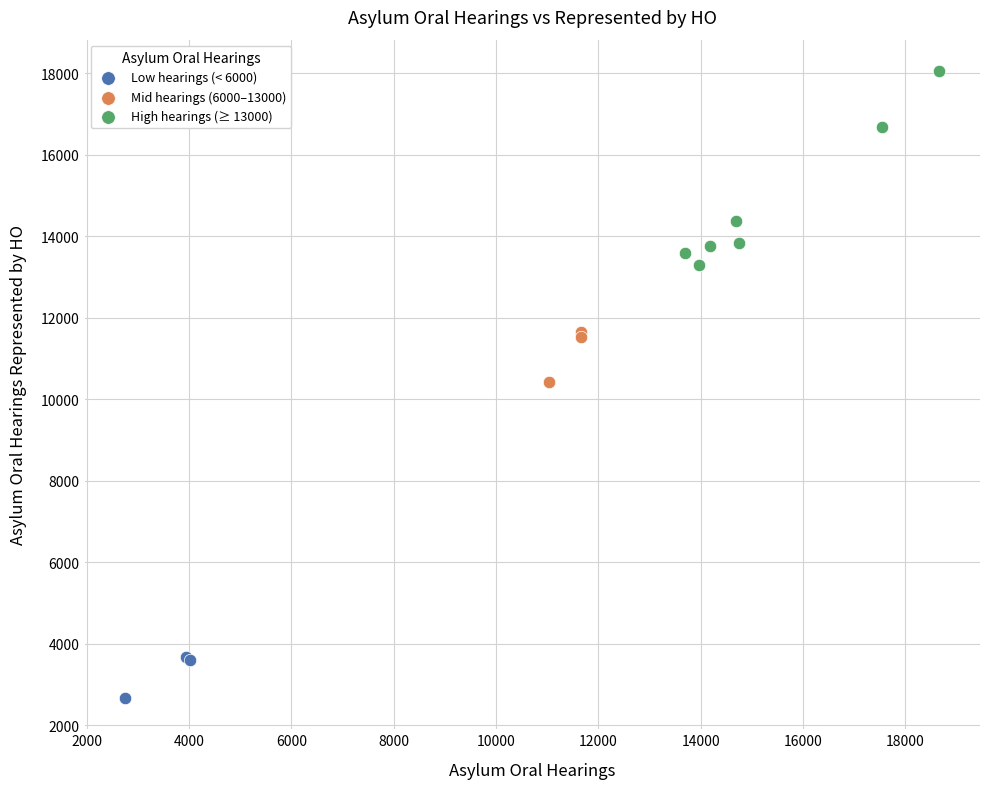

Which series reaches the minimum Y coordinate?

Low hearings (< 6000)